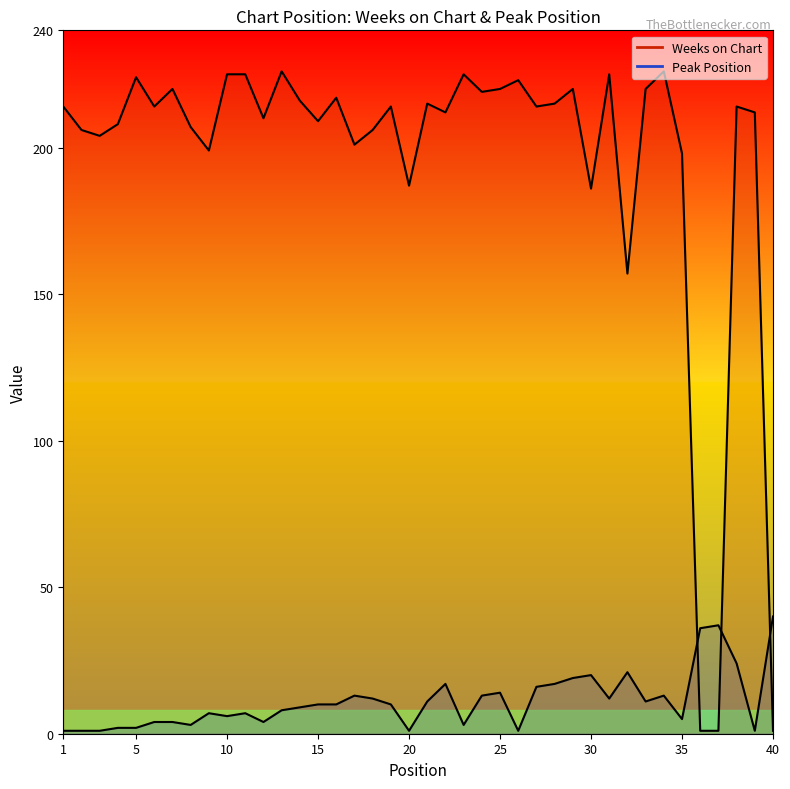

Between 10 and 18, which series saw the biggest shift?

Weeks on Chart